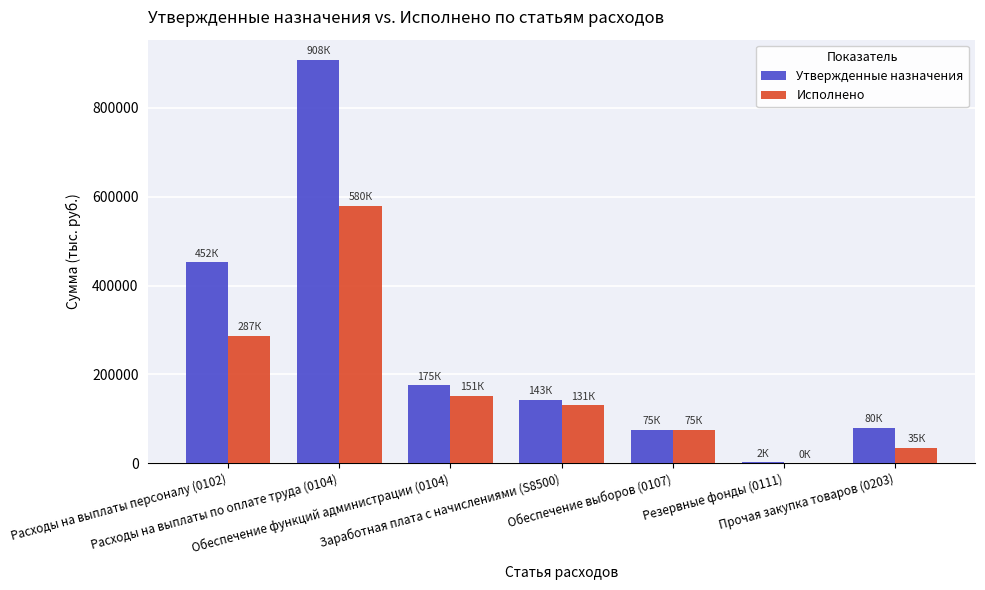

At which category does the chart reach its peak across all series?

Расходы на выплаты по оплате труда (0104)